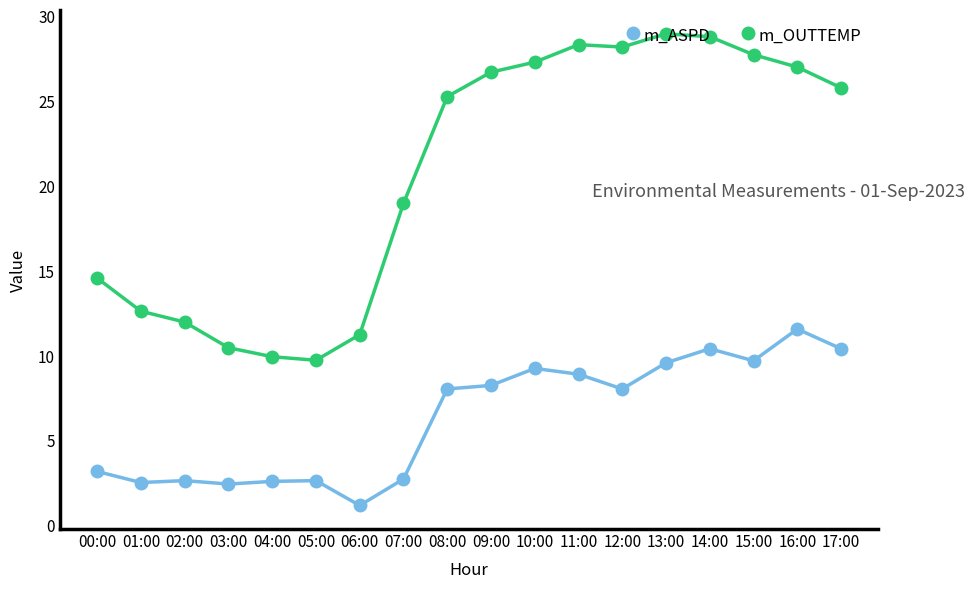

What are all the series names shown in the legend?

m_ASPD, m_OUTTEMP